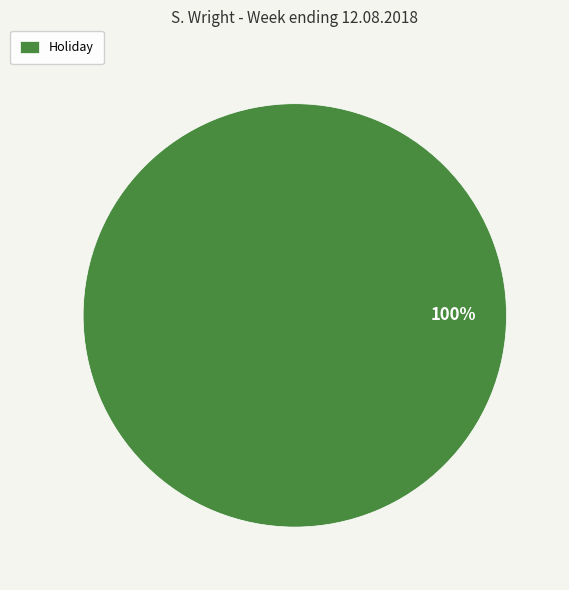

To the nearest percent, what portion does Holiday represent?

100%